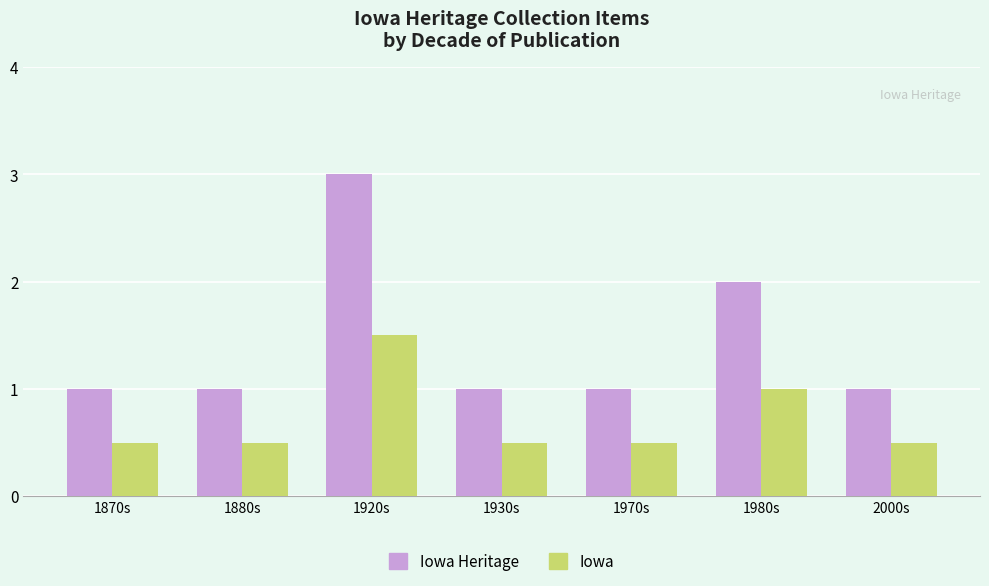

Rank the series by their maximum value, from highest to lowest.

Iowa Heritage, Iowa